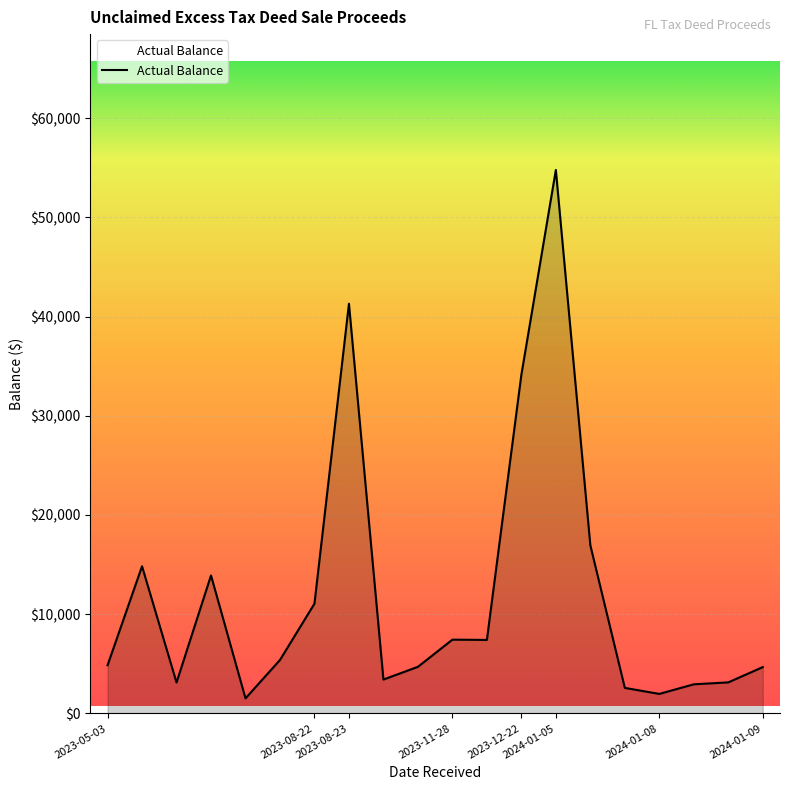

What is the minimum value shown in the chart?

1512.7